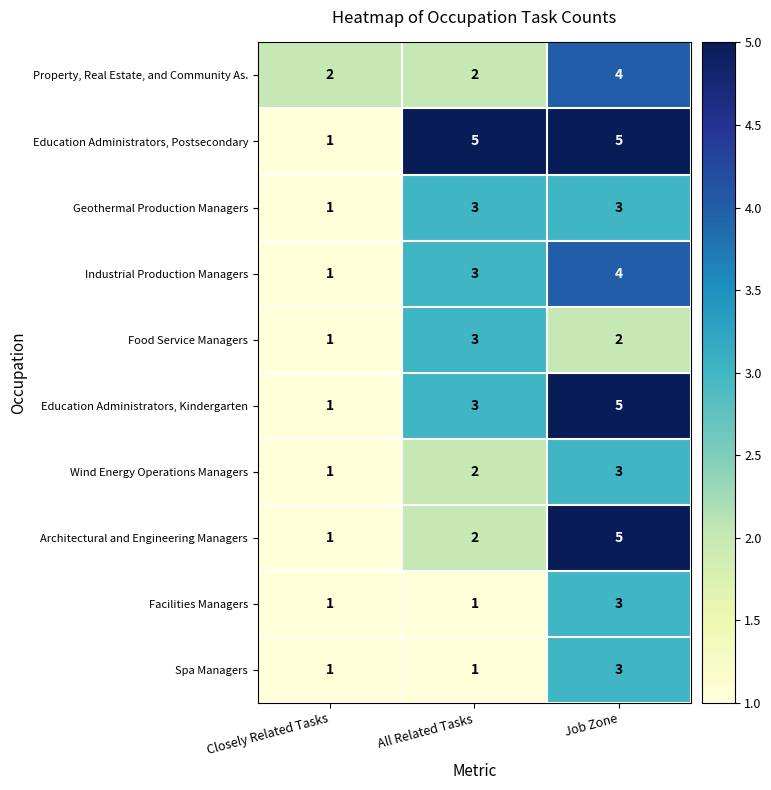

What is the difference between the maximum and minimum values in the Architectural and Engineering Managers series?

4